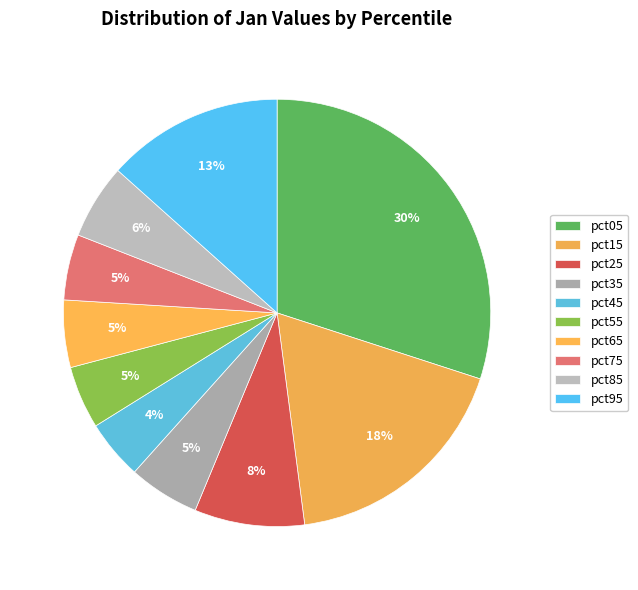

To the nearest percent, what percentage of the pie is pct85?

6%